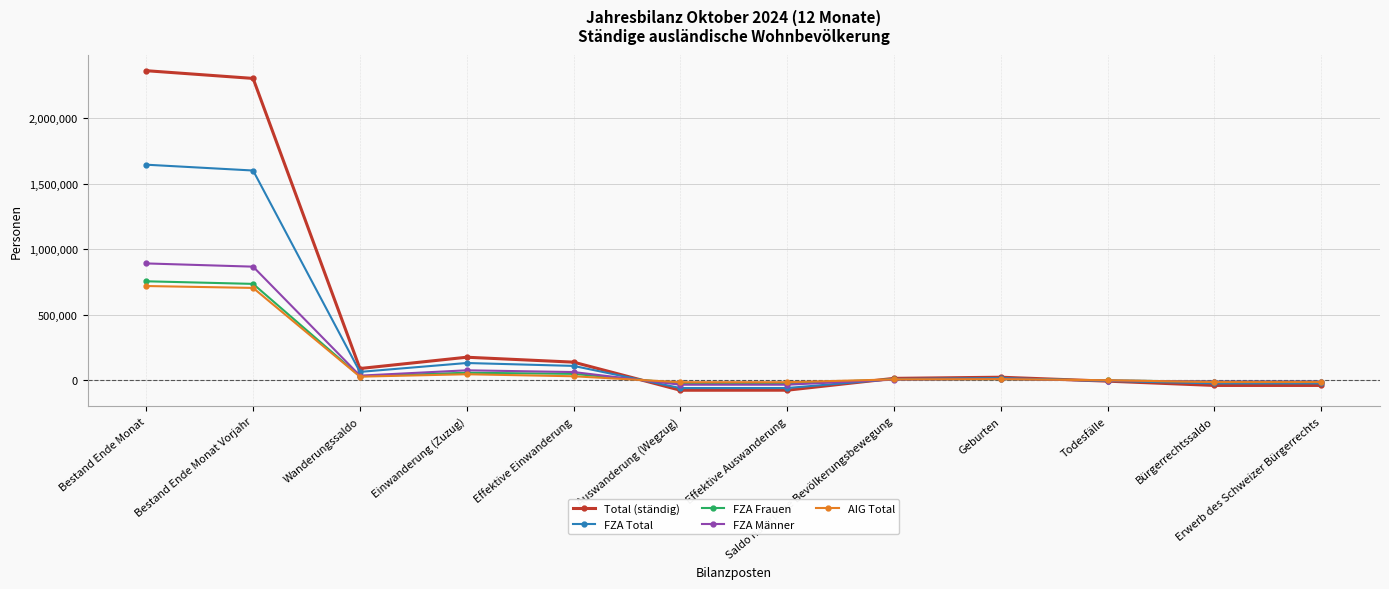

What is the difference between the highest and lowest values at Erwerb des Schweizer Bürgerrechts?

29051